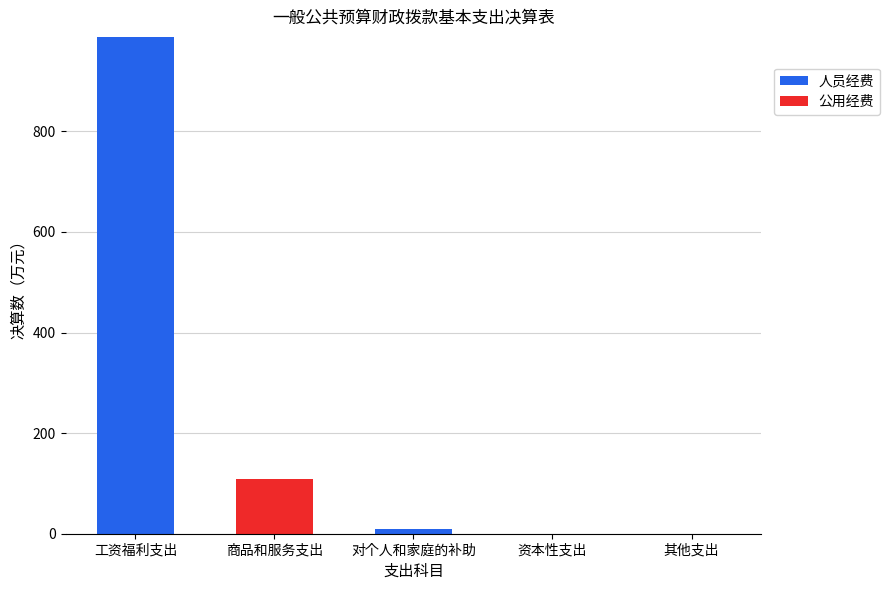

What are all the series names shown in the legend?

人员经费, 公用经费